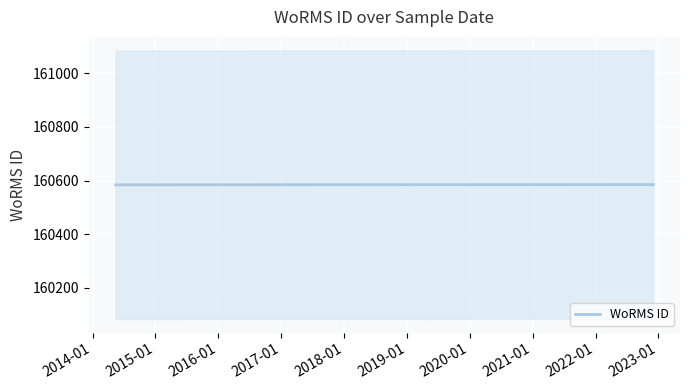

What is the maximum value shown in the chart?

160585